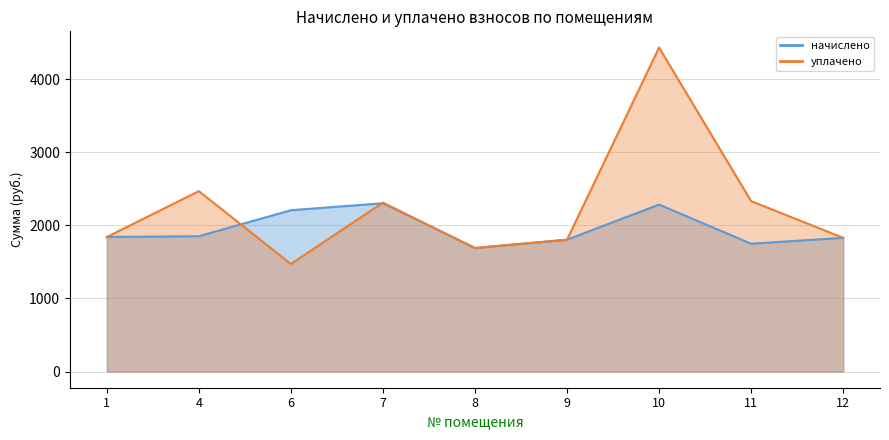

What is the lowest value of the начислено series?

1690.0